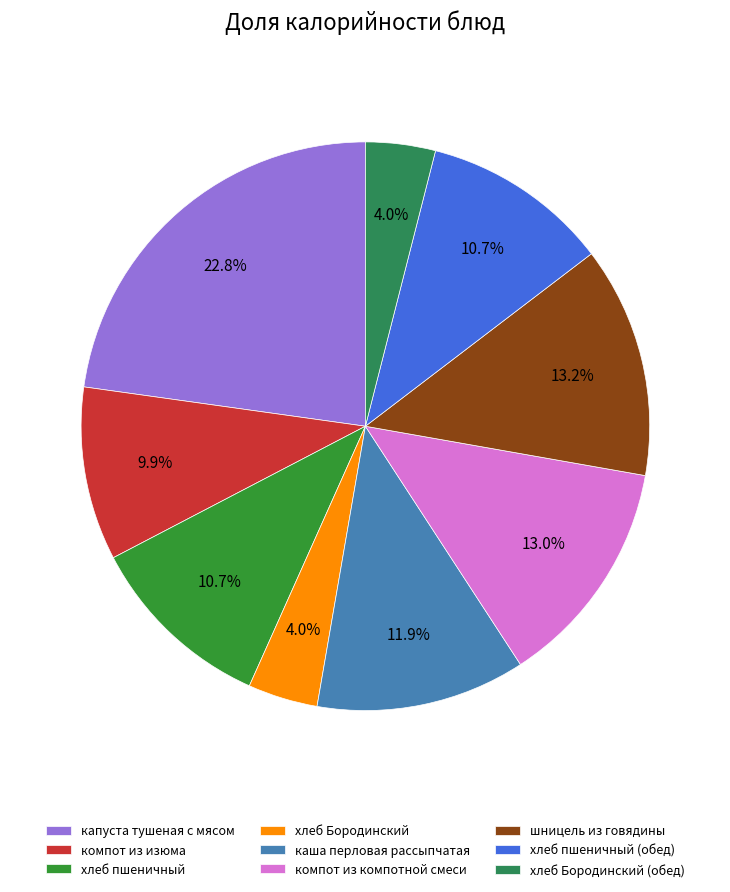

Is капуста тушеная с мясом the majority of the pie?

No